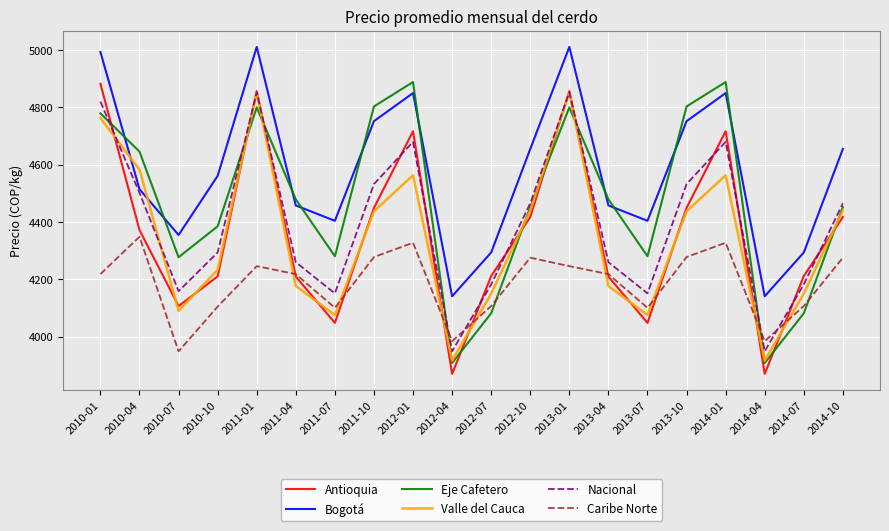

Which series has the largest range (max minus min)?

Antioquia